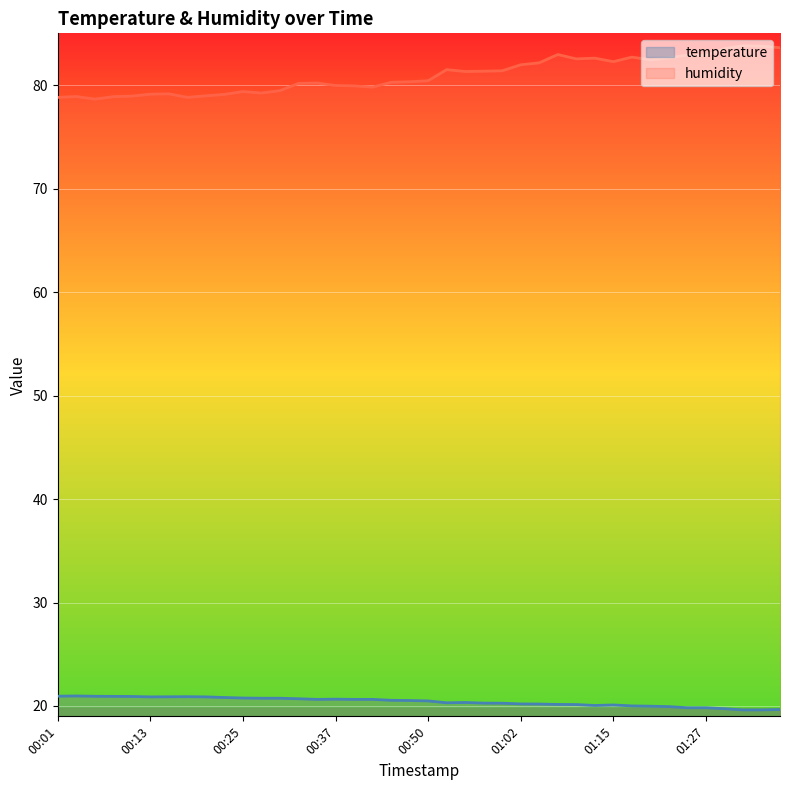

The value of temperature at 00:40 is 33.4. True or false?

False